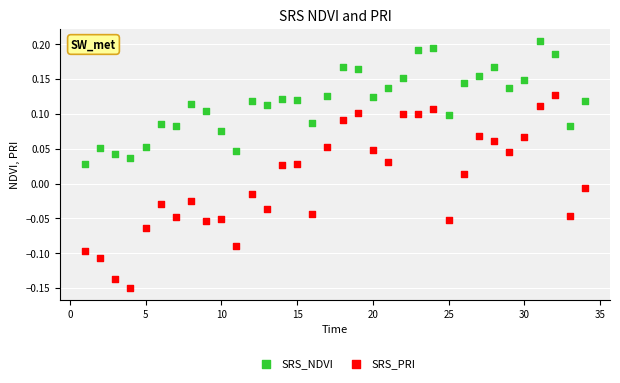

Which series reaches the maximum Y coordinate?

SRS_NDVI